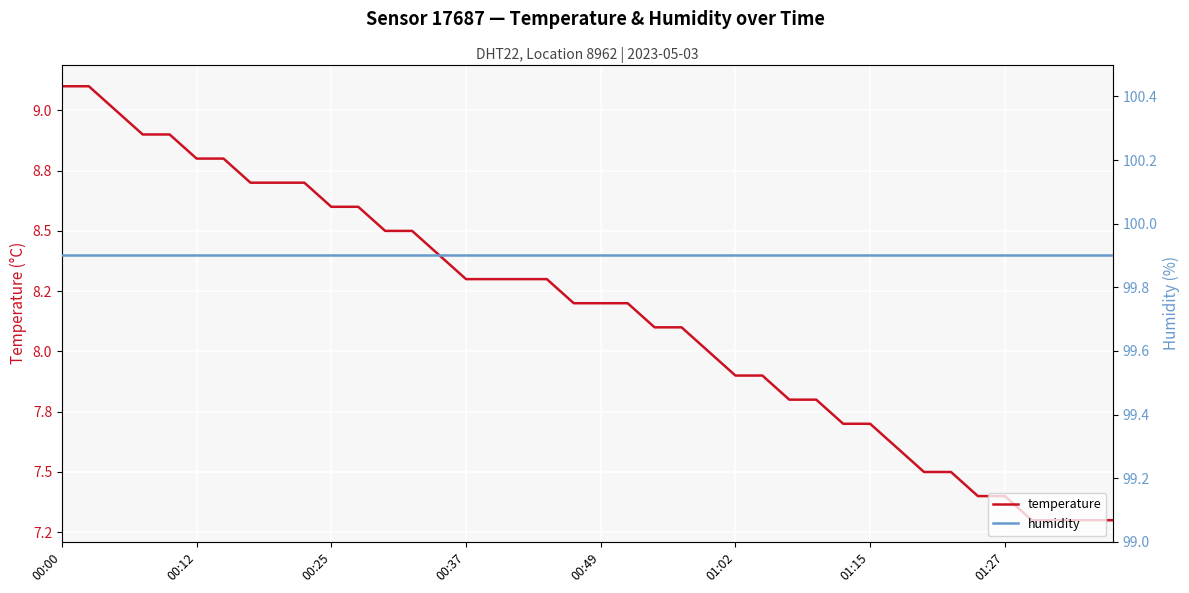

The temperature series shows 8.5 at 12. True or false?

True